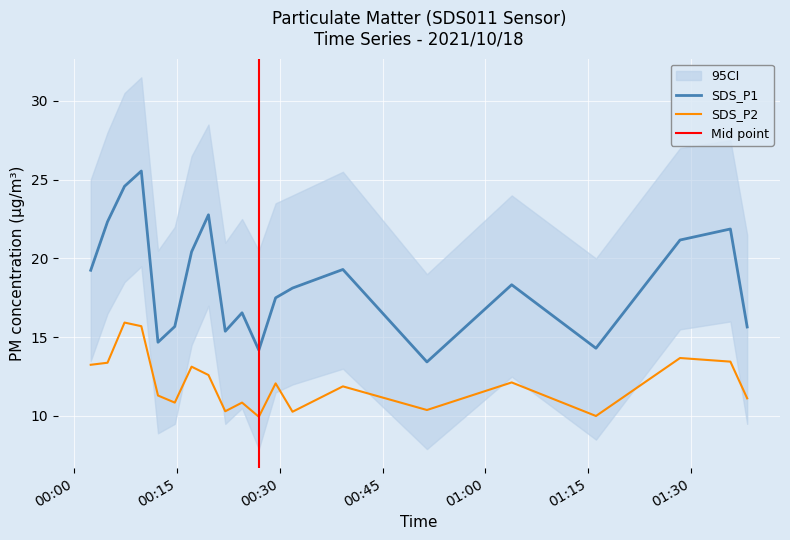

Which series has the widest spread of values?

SDS_P1